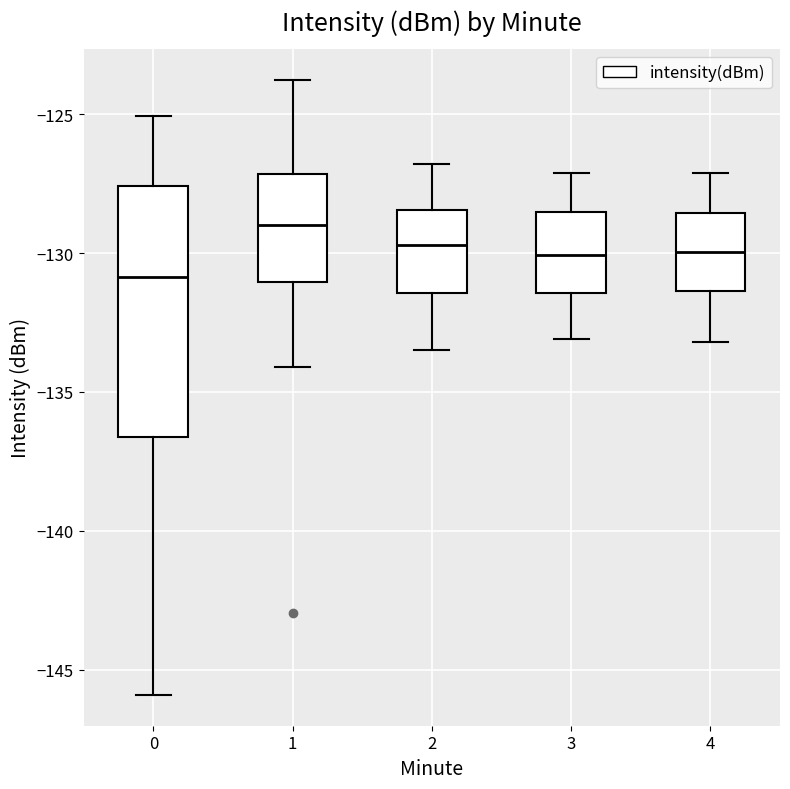

Reading left to right, transcribe this box plot: for each box, give where its median line is, the range the box spans, and where its two whiskers end, as read against the y-axis. The values are not printed on the chart, so give them approximately, as read against the axis.

0: median -131.0, box -136.5 to -127.5, whiskers -146.0 to -125.0
1: median -129.0, box -131.0 to -127.0, whiskers -134.0 to -123.5
2: median -129.5, box -131.5 to -128.5, whiskers -133.5 to -127.0
3: median -130.0, box -131.5 to -128.5, whiskers -133.0 to -127.0
4: median -130.0, box -131.5 to -128.5, whiskers -133.0 to -127.0